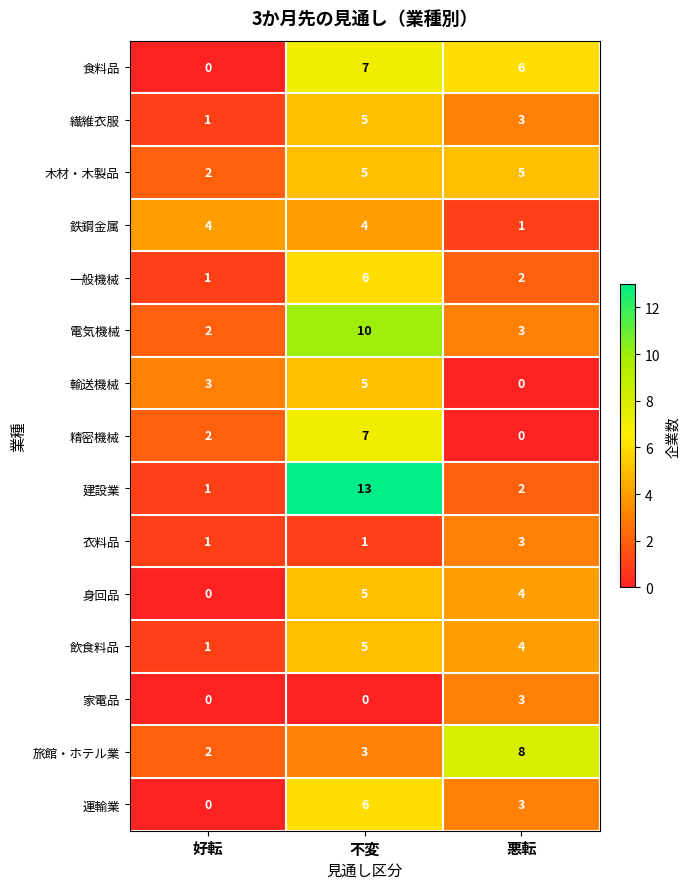

What is the difference between the highest and lowest values at 好転?

4